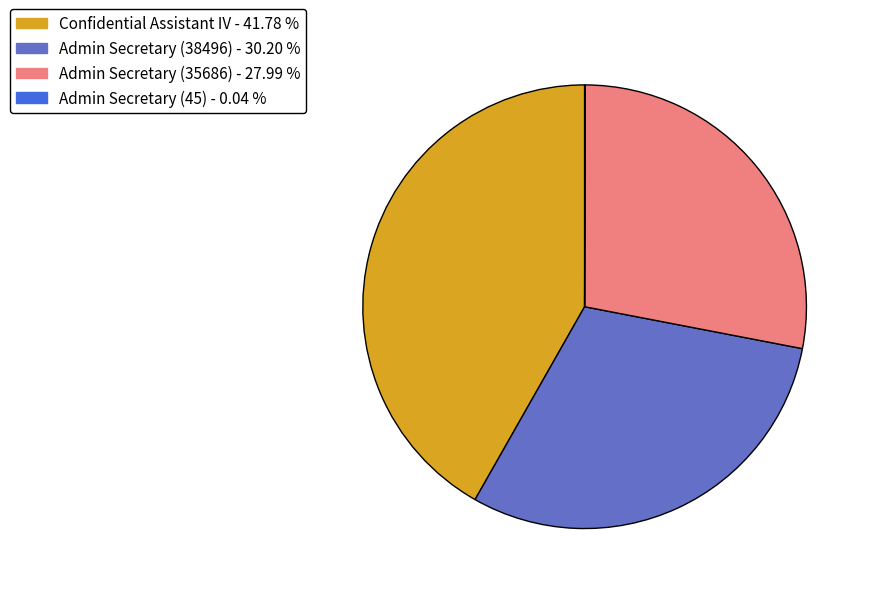

What is the largest slice in the pie chart?

Confidential Assistant IV